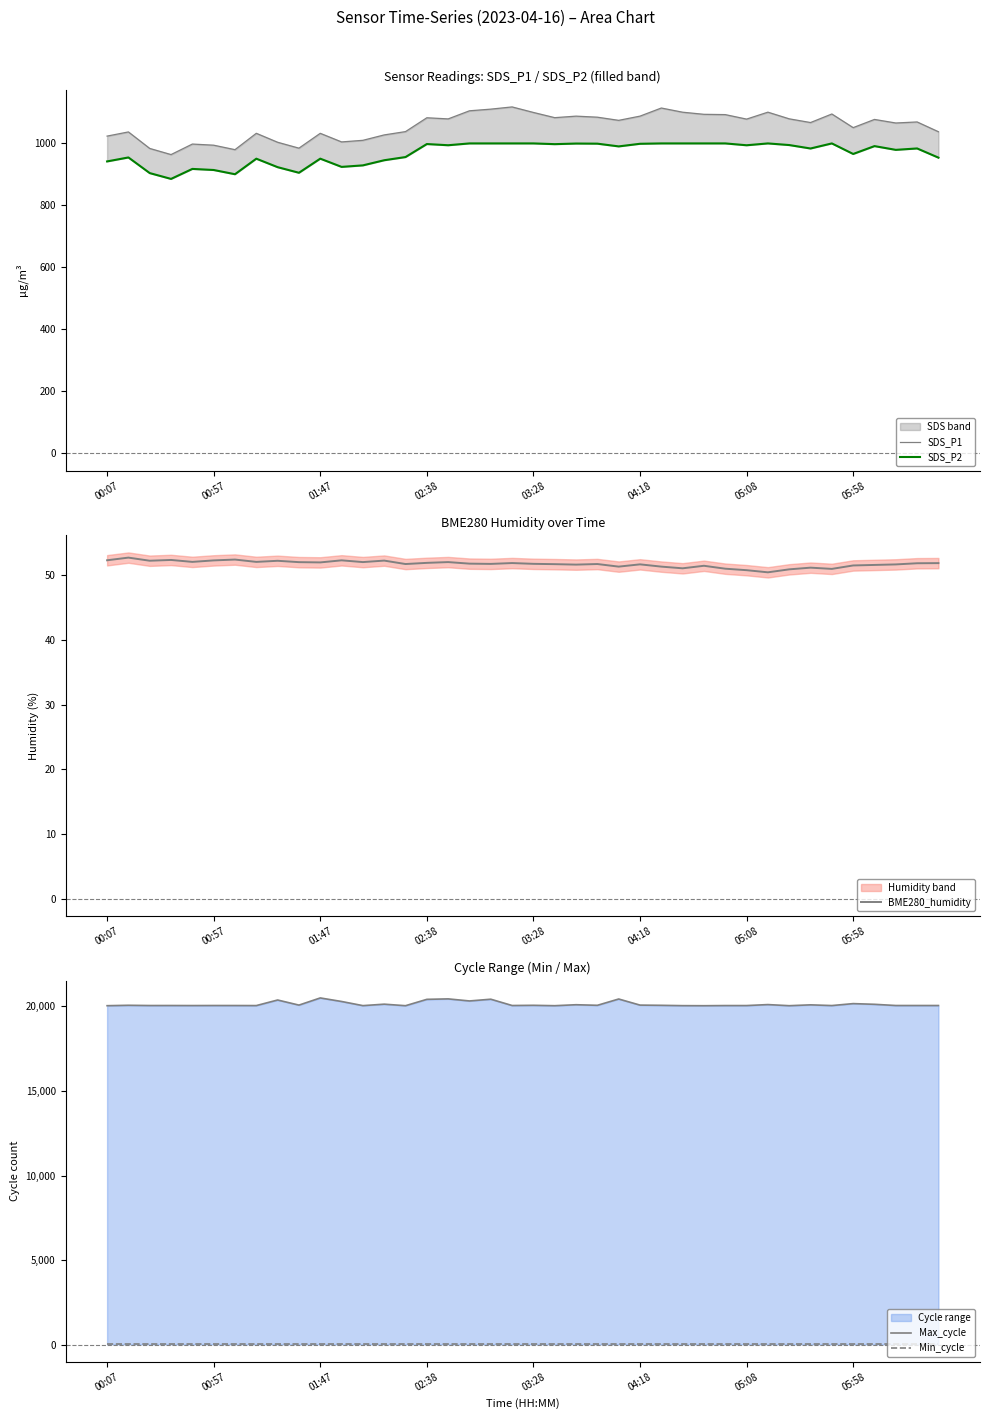

Is it true that BME280_humidity equals 52.2 at 8?

True